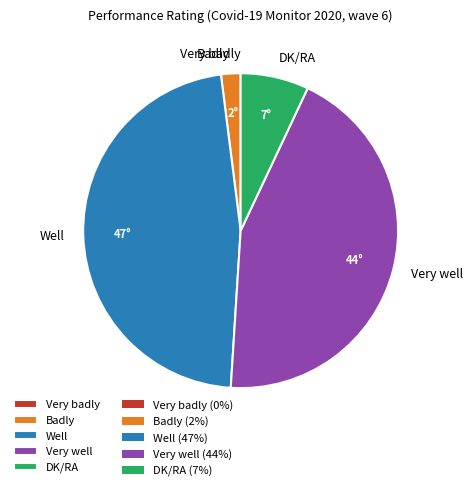

What is the ratio of the value at DK/RA to the value at Well?

0.1